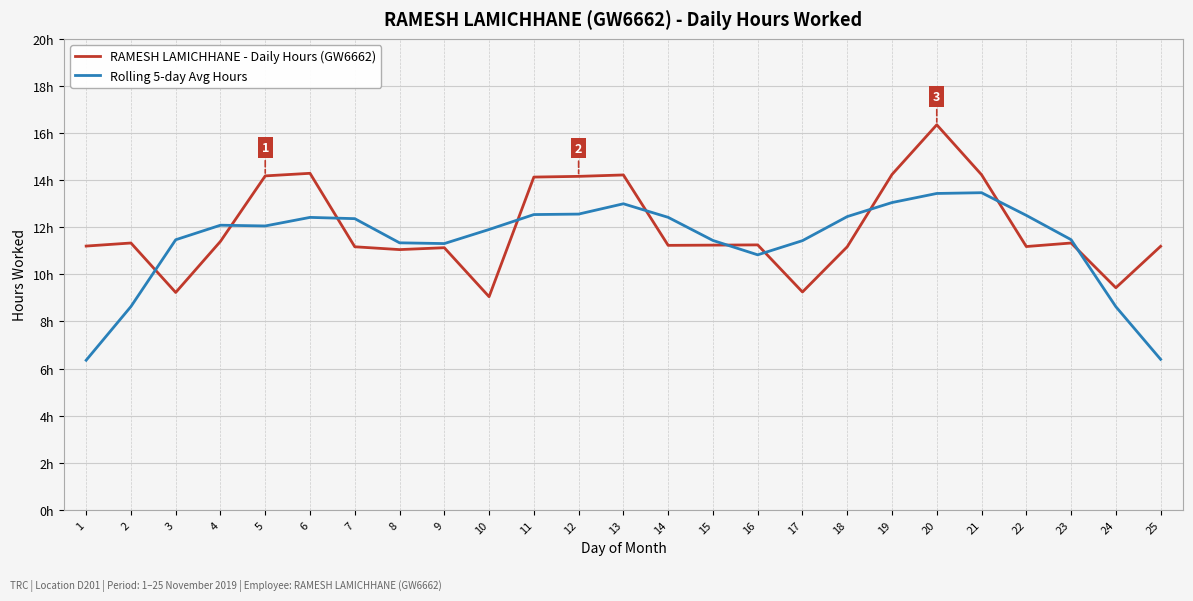

Reading right to left, list all the values displayed in this chart.

RAMESH LAMICHHANE - Daily Hours (GW6662): 25=11.2	24=9.4	23=11.3	22=11.2	21=14.2	20=16.4	19=14.2	18=11.2	17=9.2	16=11.2	15=11.2	14=11.2	13=14.2	12=14.2	11=14.1	10=9.1	9=11.1	8=11.1	7=11.2	6=14.3	5=14.2	4=11.4	3=9.2	2=11.3	1=11.2
Rolling 5-day Avg Hours: 25=6.4	24=8.6	23=11.5	22=12.5	21=13.5	20=13.4	19=13.0	18=12.5	17=11.4	16=10.8	15=11.4	14=12.4	13=13.0	12=12.6	11=12.5	10=11.9	9=11.3	8=11.3	7=12.4	6=12.4	5=12.1	4=12.1	3=11.5	2=8.6	1=6.4